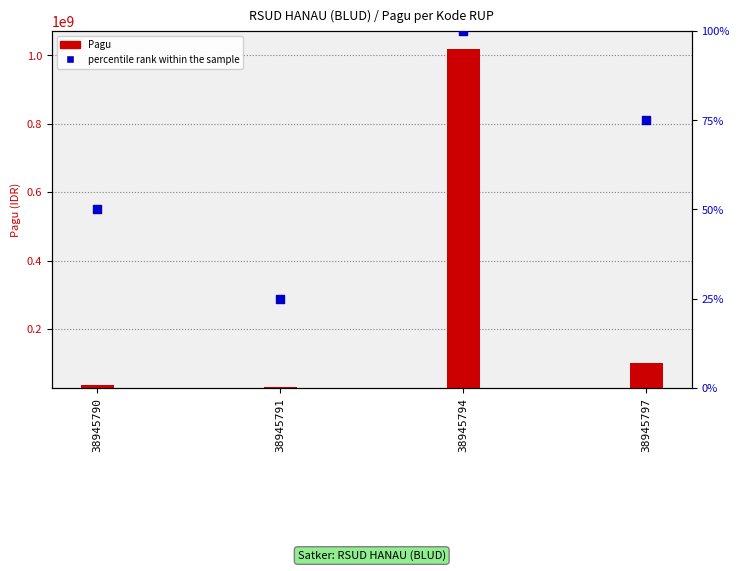

Approximately how many times larger is the value at 38945797 compared to 38945791?

3.0